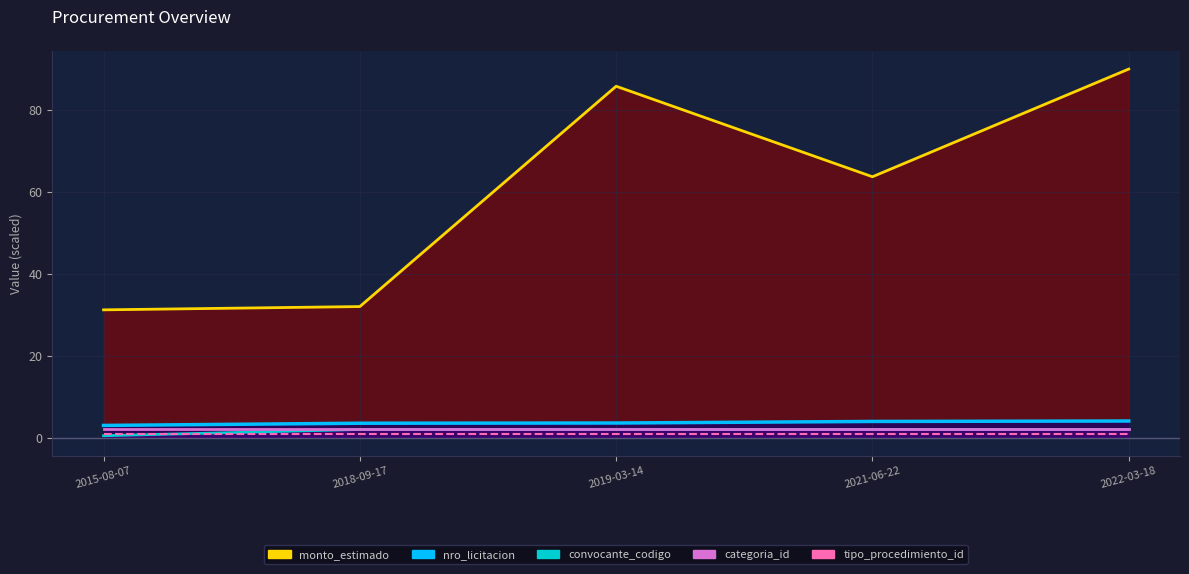

Is the value of categoria_id at 2015-08-07 greater than the value of tipo_procedimiento_id at 2019-03-14?

Yes